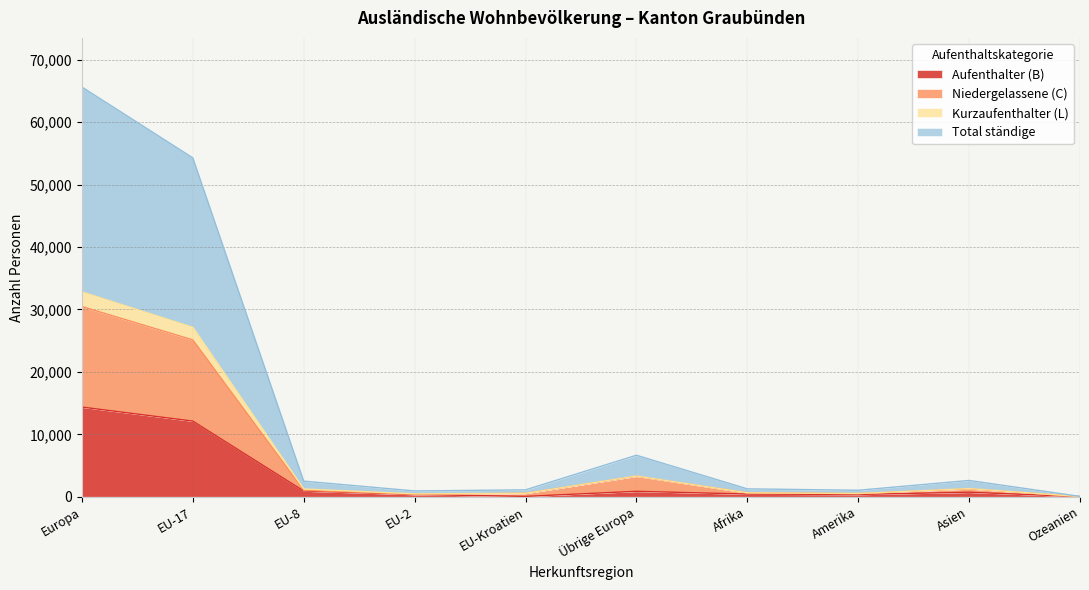

True or false: Kurzaufenthalter (L) has more than 1 points higher than both neighbors.

True